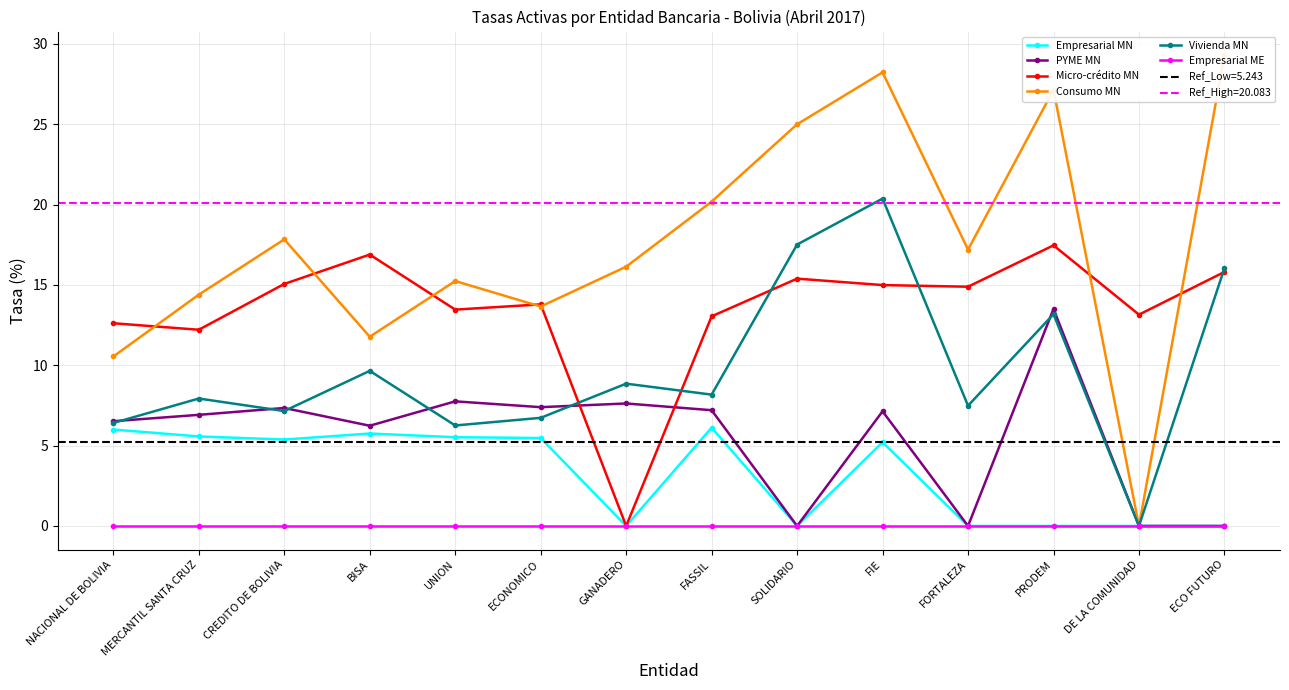

What is the average value of the Micro-crédito MN series?

13.5